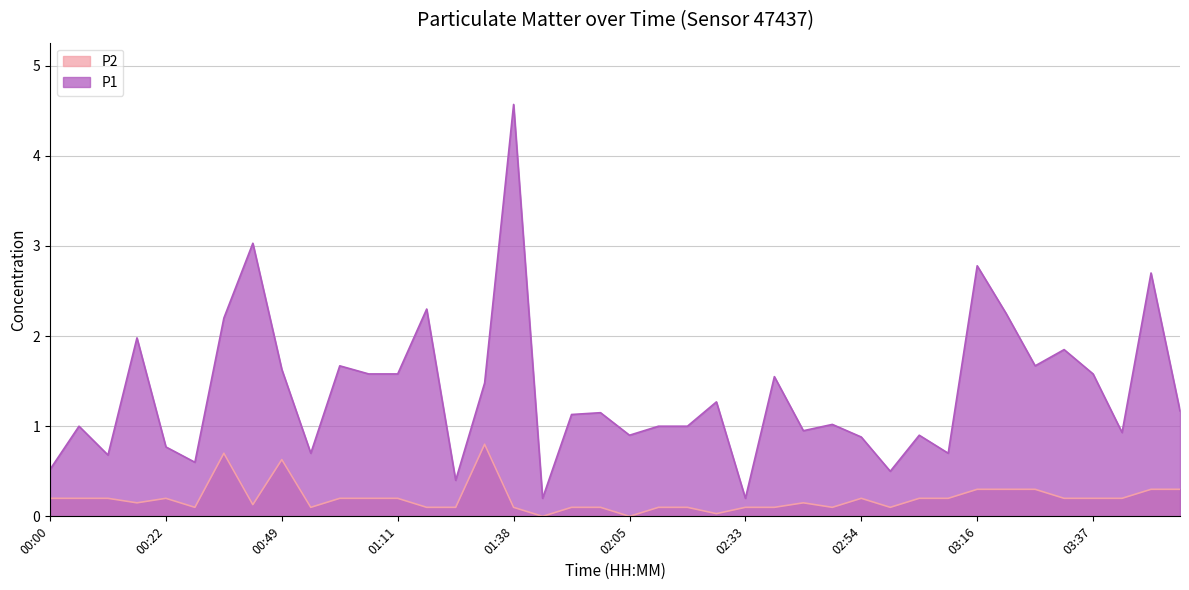

Reading left to right, extract all data points from this chart.

P1: 0.5	1.0	0.7	2.0	0.8	0.6	2.2	3.0	1.6	0.7	1.7	1.6	1.6	2.3	0.4	1.5	4.6	0.2	1.1	1.1	0.9	1.0	1.0	1.3	0.2	1.6	0.9	1.0	0.9	0.5	0.9	0.7	2.8	2.2	1.7	1.9	1.6	0.9	2.7	1.2
P2: 0.2	0.2	0.2	0.1	0.2	0.1	0.7	0.1	0.6	0.1	0.2	0.2	0.2	0.1	0.1	0.8	0.1	0.0	0.1	0.1	0.0	0.1	0.1	0.0	0.1	0.1	0.1	0.1	0.2	0.1	0.2	0.2	0.3	0.3	0.3	0.2	0.2	0.2	0.3	0.3